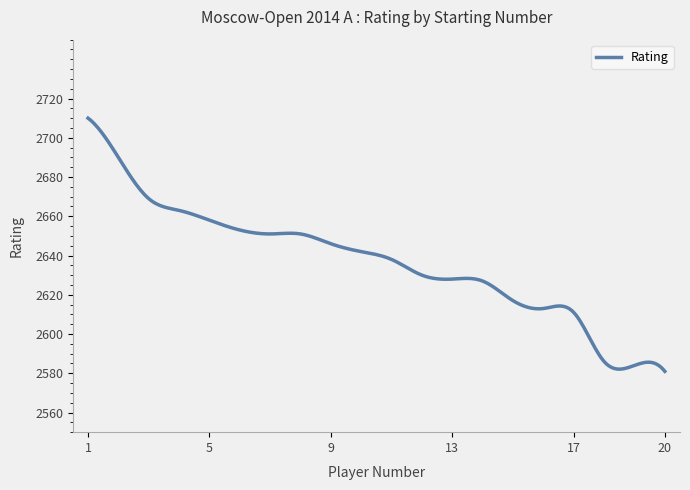

How many categories are shown in the chart?

300